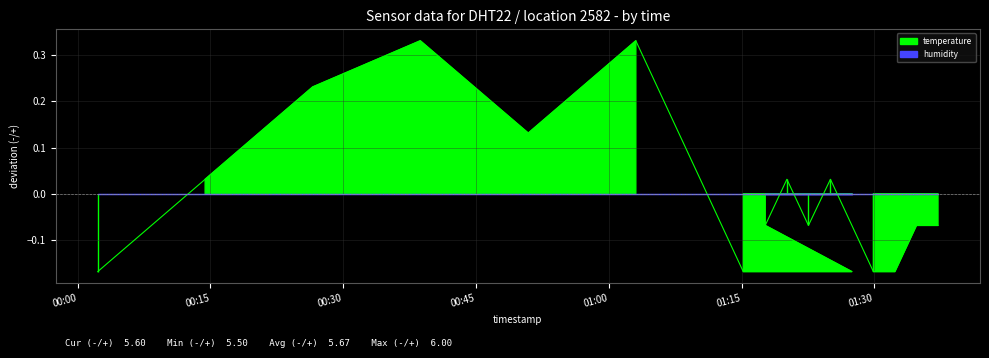

Rank the series by their maximum value, from highest to lowest.

temperature_line, humidity_line